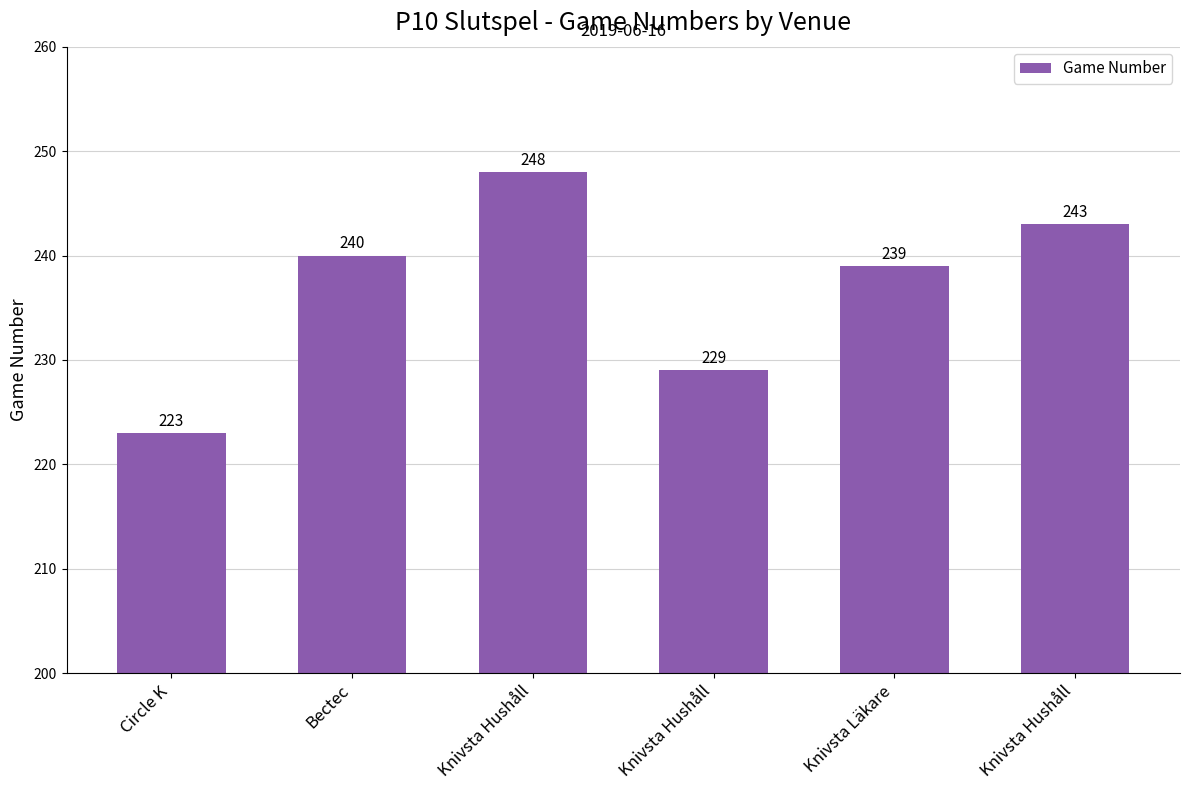

What is the difference between the maximum and minimum values?

25